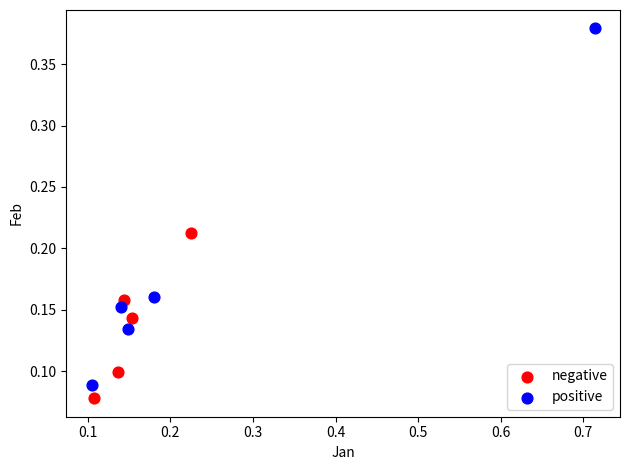

Which series has the largest Y range (max minus min)?

positive